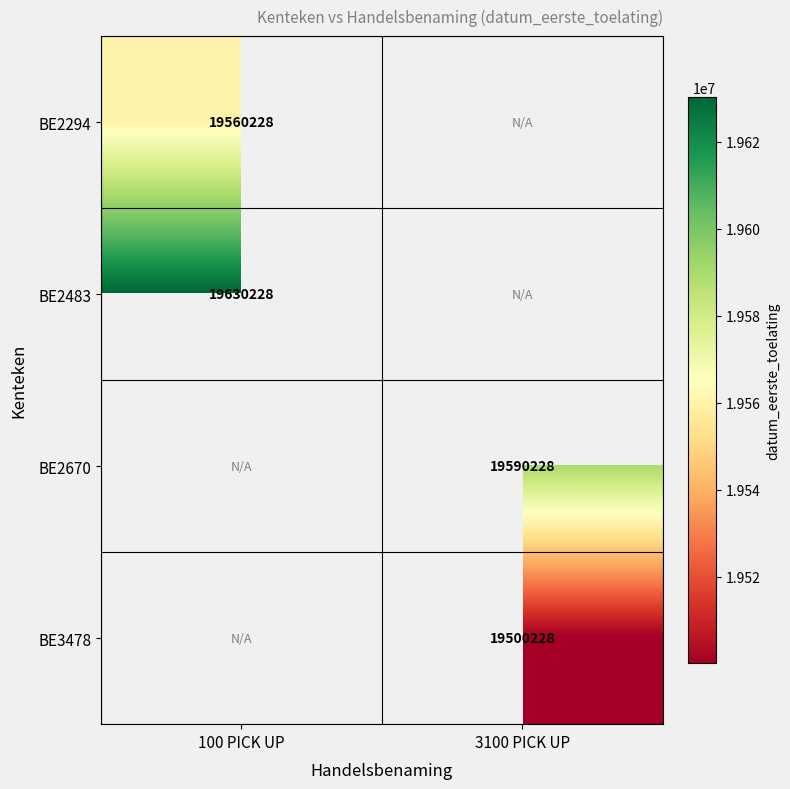

The BE2670 series shows 28796632 at 3100 PICK UP. True or false?

False